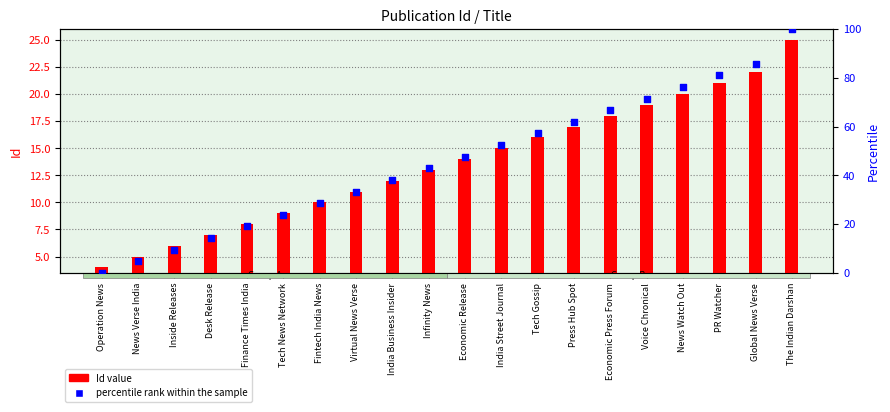

What are all the series names shown in the legend?

Id value, percentile rank within the sample